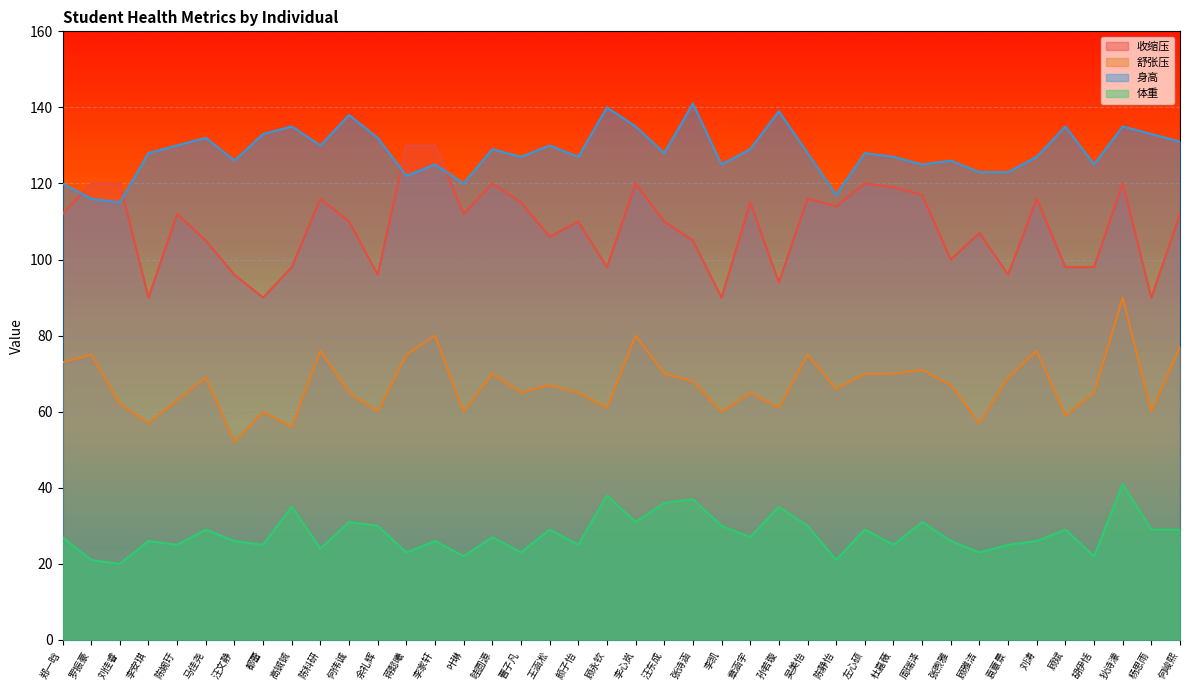

How many data points in 体重 are above 27?

18